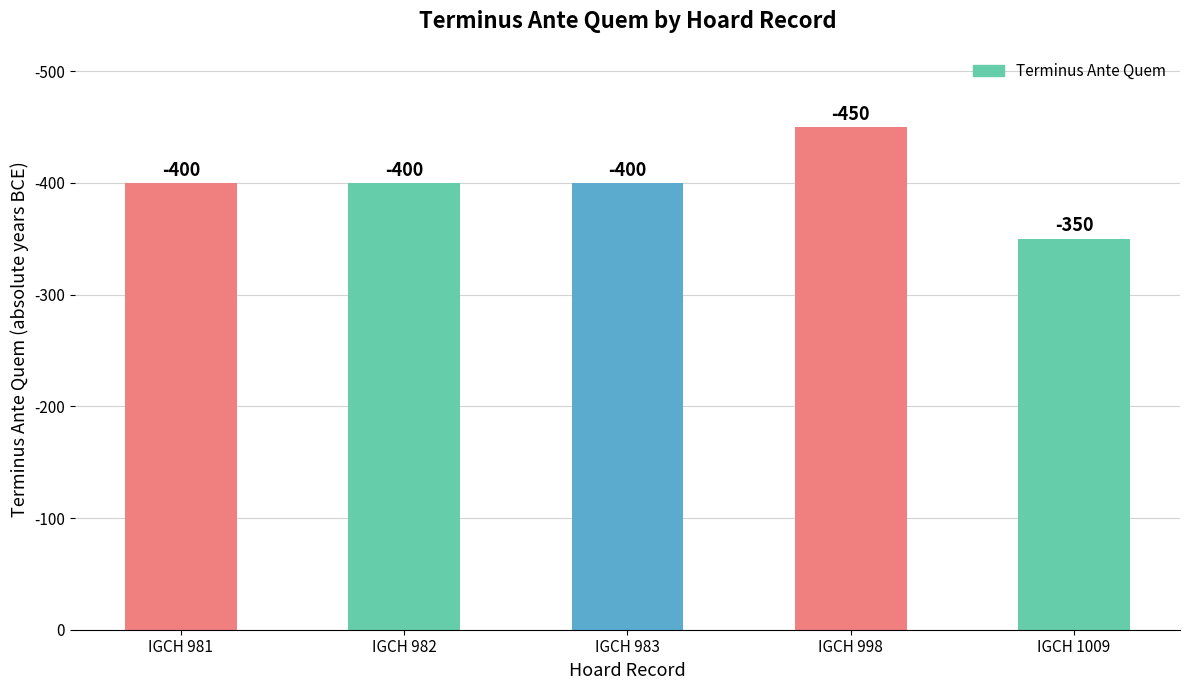

Reading right to left, list all the values displayed in this chart.

350	450	400	400	400